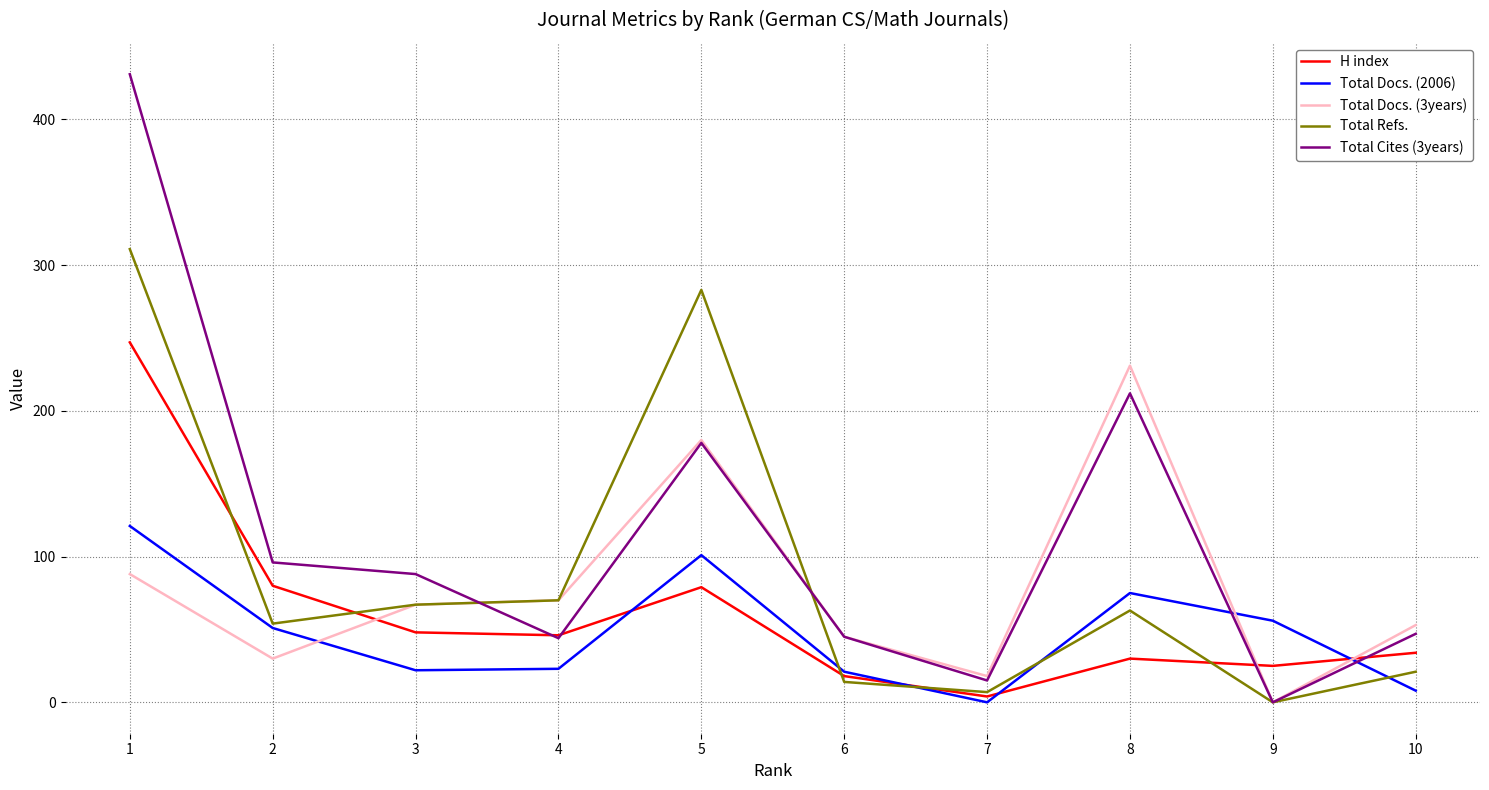

Which series has the largest range (max minus min)?

Total Cites (3years)